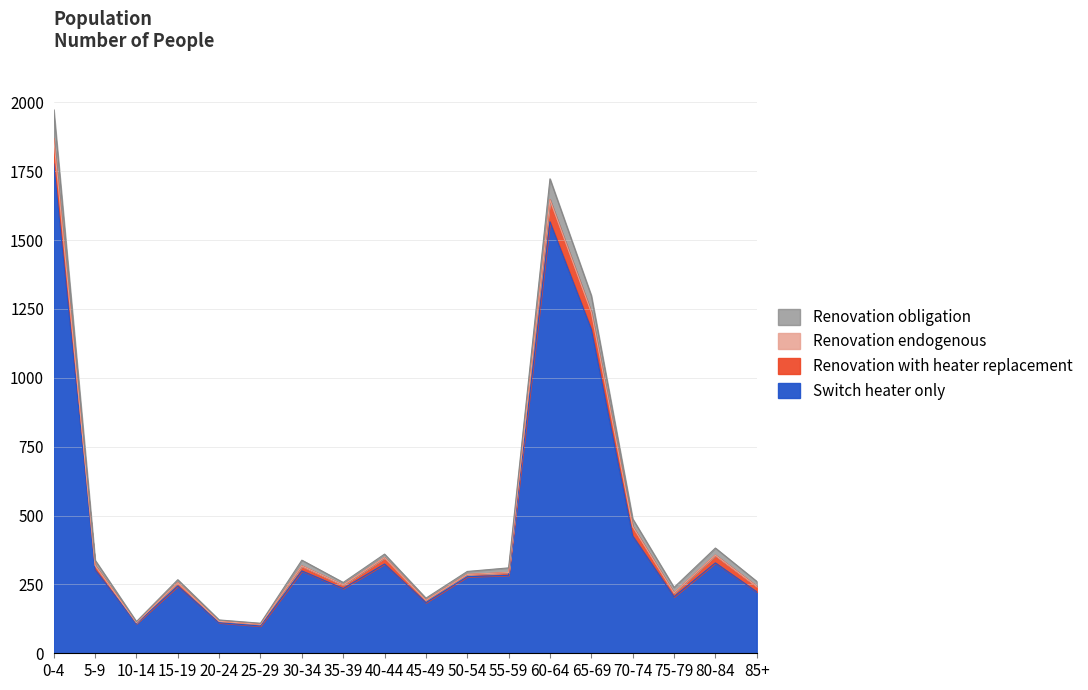

True or false: Switch heater only has a value of 94 at 45-49.

False